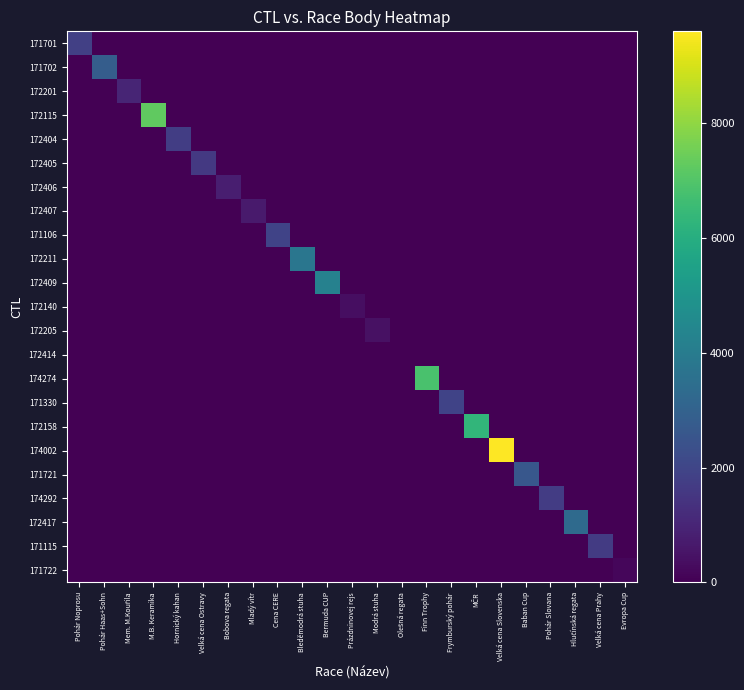

What is the maximum value shown in the chart?

9600